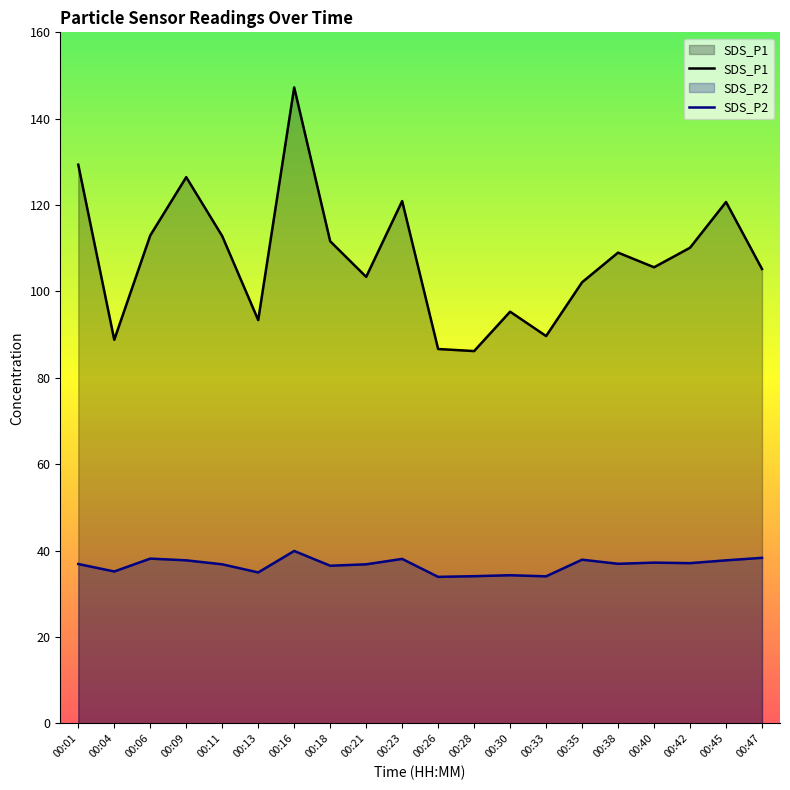

At which category does SDS_P2 reach its first local valley?

00:04